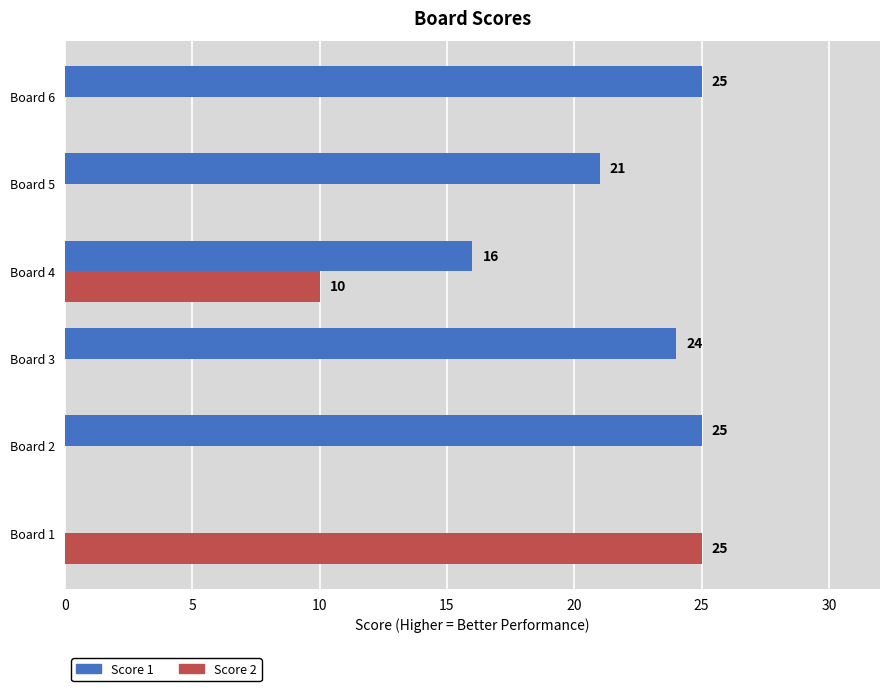

At which category is the sum across all series the highest?

Board 4